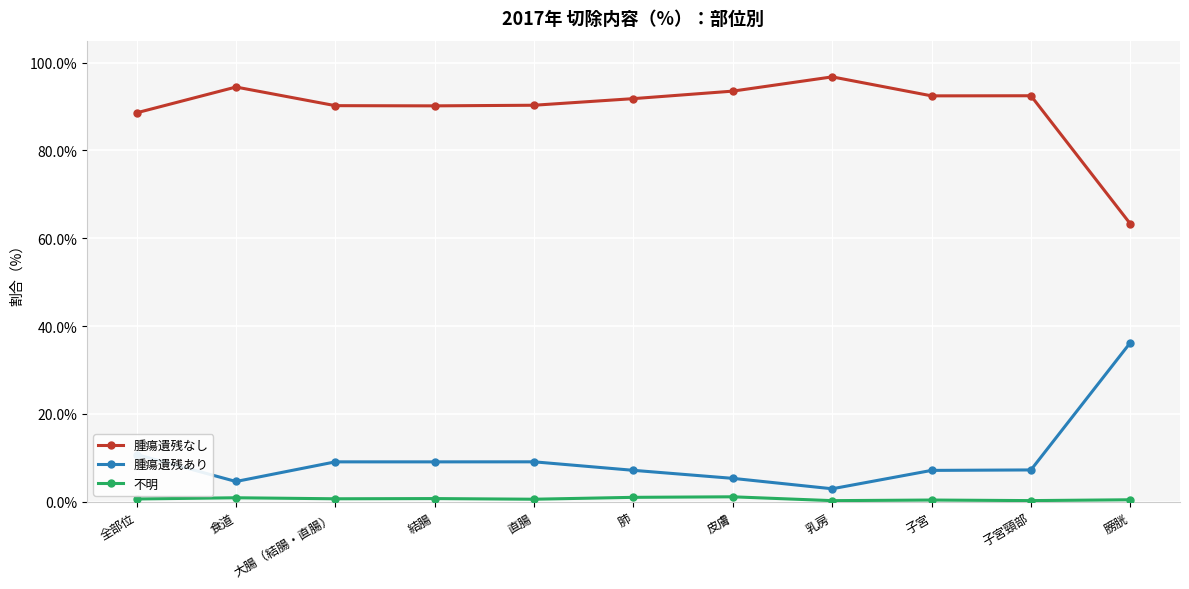

Rank the series by their maximum value, from highest to lowest.

腫瘍遺残なし, 腫瘍遺残あり, 不明